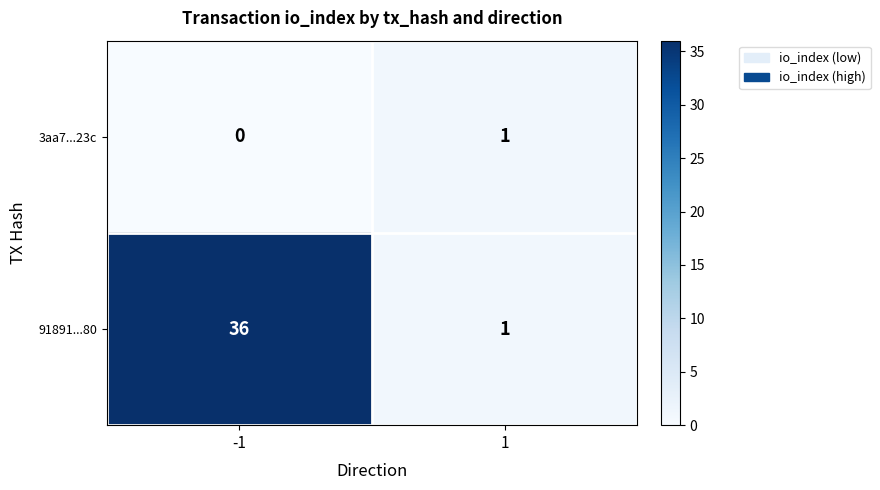

What value does the 91891...80 series have at -1, to the nearest 5?

35